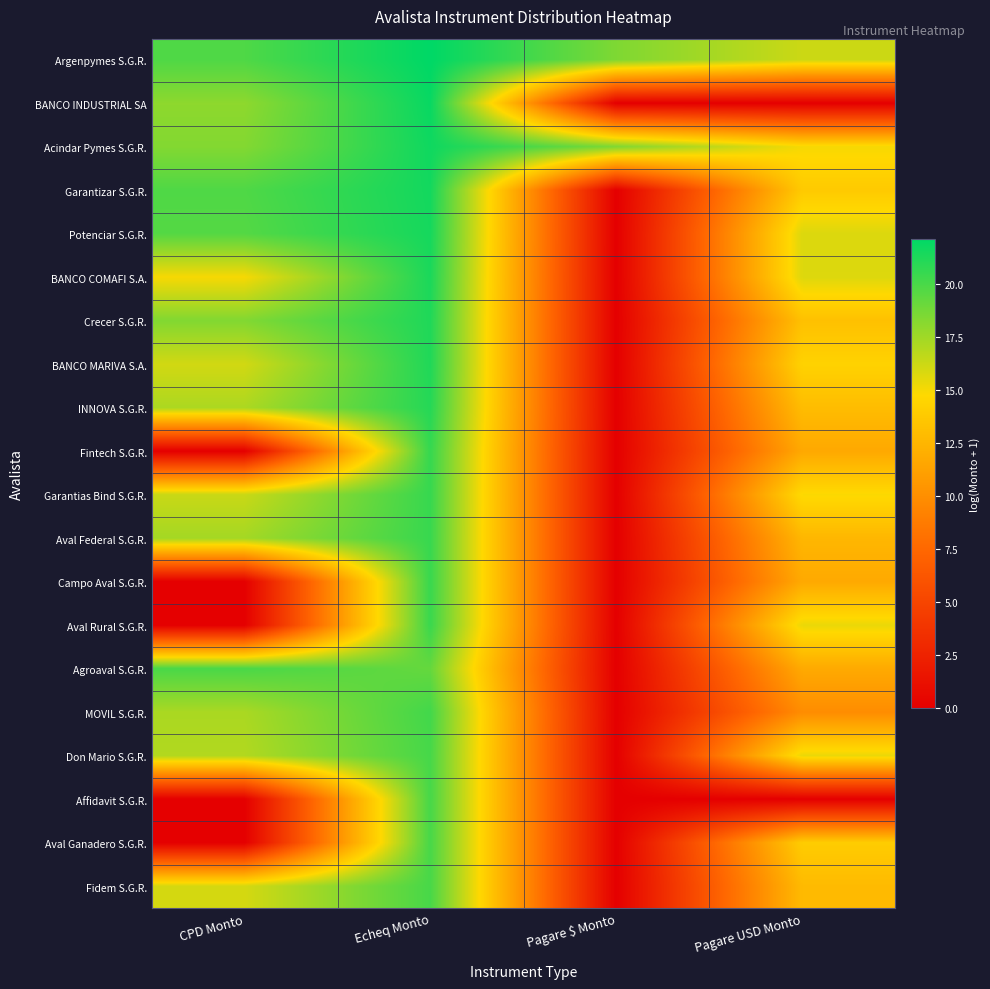

Reading right to left, list all the values displayed in this chart.

Argenpymes S.G.R.: Pagare USD Monto=16.3	Pagare $ Monto=18.5	Echeq Monto=22.1	CPD Monto=19.8
BANCO INDUSTRIAL SA: Pagare USD Monto=0.0	Pagare $ Monto=0.0	Echeq Monto=21.9	CPD Monto=18.0
Acindar Pymes S.G.R.: Pagare USD Monto=15.0	Pagare $ Monto=18.4	Echeq Monto=21.7	CPD Monto=18.3
Garantizar S.G.R.: Pagare USD Monto=13.8	Pagare $ Monto=0.0	Echeq Monto=21.6	CPD Monto=19.8
Potenciar S.G.R.: Pagare USD Monto=15.8	Pagare $ Monto=0.0	Echeq Monto=21.5	CPD Monto=19.7
BANCO COMAFI S.A.: Pagare USD Monto=15.7	Pagare $ Monto=0.0	Echeq Monto=21.4	CPD Monto=15.0
Crecer S.G.R.: Pagare USD Monto=13.2	Pagare $ Monto=0.0	Echeq Monto=21.2	CPD Monto=18.4
BANCO MARIVA S.A.: Pagare USD Monto=14.4	Pagare $ Monto=0.0	Echeq Monto=21.2	CPD Monto=16.1
INNOVA S.G.R.: Pagare USD Monto=13.0	Pagare $ Monto=0.0	Echeq Monto=21.0	CPD Monto=17.1
Fintech S.G.R.: Pagare USD Monto=11.7	Pagare $ Monto=0.0	Echeq Monto=20.6	CPD Monto=0.0
Garantias Bind S.G.R.: Pagare USD Monto=14.9	Pagare $ Monto=0.0	Echeq Monto=20.5	CPD Monto=16.3
Aval Federal S.G.R.: Pagare USD Monto=12.6	Pagare $ Monto=0.0	Echeq Monto=20.5	CPD Monto=17.4
Campo Aval S.G.R.: Pagare USD Monto=11.7	Pagare $ Monto=0.0	Echeq Monto=20.5	CPD Monto=0.0
Aval Rural S.G.R.: Pagare USD Monto=15.3	Pagare $ Monto=0.0	Echeq Monto=20.5	CPD Monto=0.0
Agroaval S.G.R.: Pagare USD Monto=11.8	Pagare $ Monto=0.0	Echeq Monto=19.2	CPD Monto=20.0
MOVIL S.G.R.: Pagare USD Monto=9.9	Pagare $ Monto=0.0	Echeq Monto=20.2	CPD Monto=17.2
Don Mario S.G.R.: Pagare USD Monto=15.3	Pagare $ Monto=0.0	Echeq Monto=20.1	CPD Monto=17.0
Affidavit S.G.R.: Pagare USD Monto=0.0	Pagare $ Monto=0.0	Echeq Monto=20.1	CPD Monto=0.0
Aval Ganadero S.G.R.: Pagare USD Monto=14.0	Pagare $ Monto=0.0	Echeq Monto=20.1	CPD Monto=0.0
Fidem S.G.R.: Pagare USD Monto=12.8	Pagare $ Monto=0.0	Echeq Monto=20.0	CPD Monto=16.0